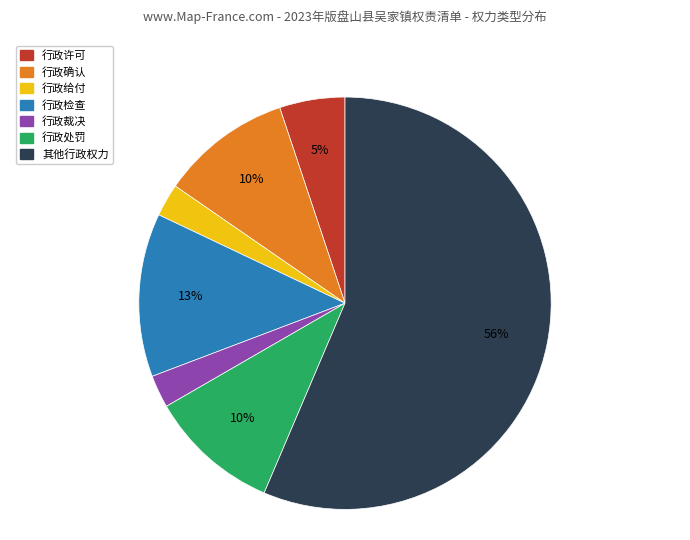

Which slice represents more than half of the pie?

其他行政权力